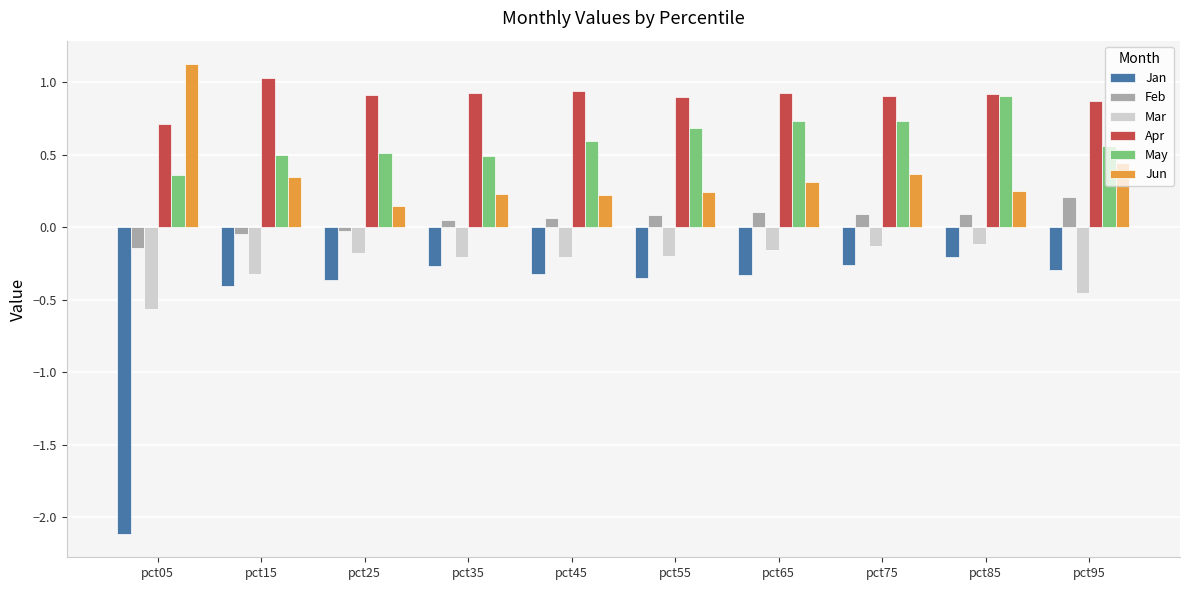

Which series has the largest total across all categories?

Apr